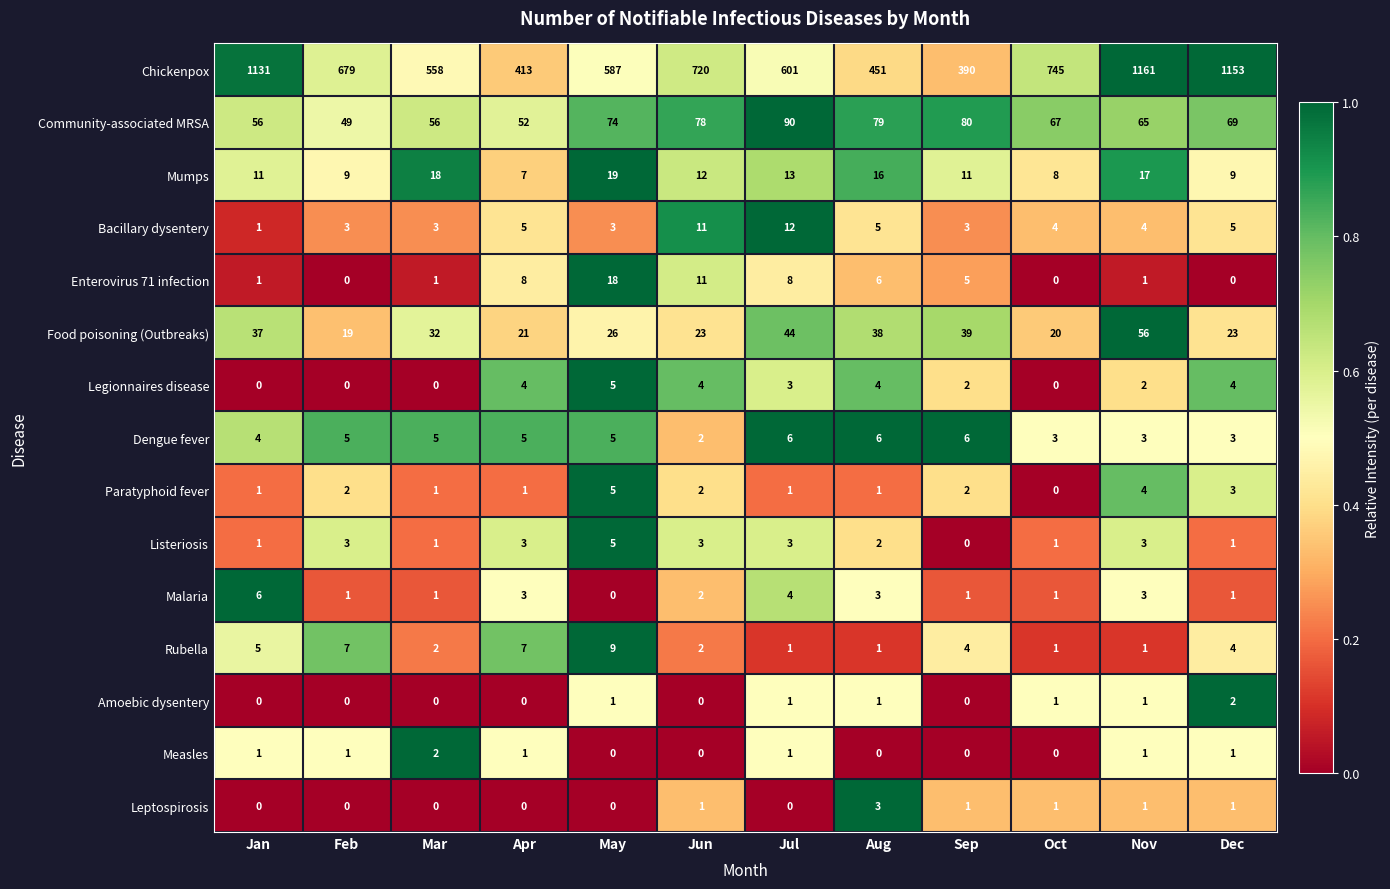

At which category is the sum across all series the highest?

Nov